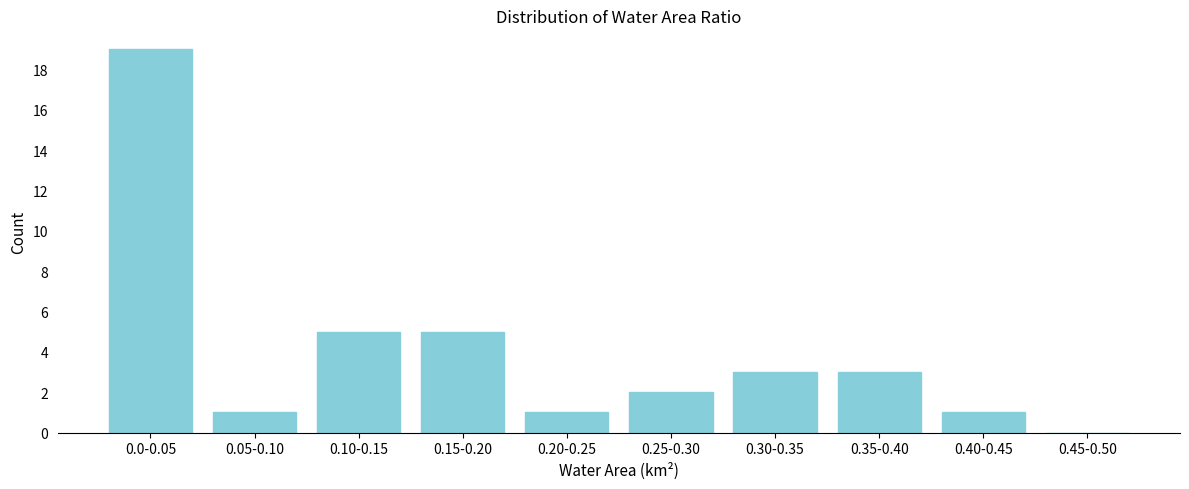

Reading left to right, extract all data points from this chart.

0.0-0.05=19	0.05-0.10=1	0.10-0.15=5	0.15-0.20=5	0.20-0.25=1	0.25-0.30=2	0.30-0.35=3	0.35-0.40=3	0.40-0.45=1	0.45-0.50=0